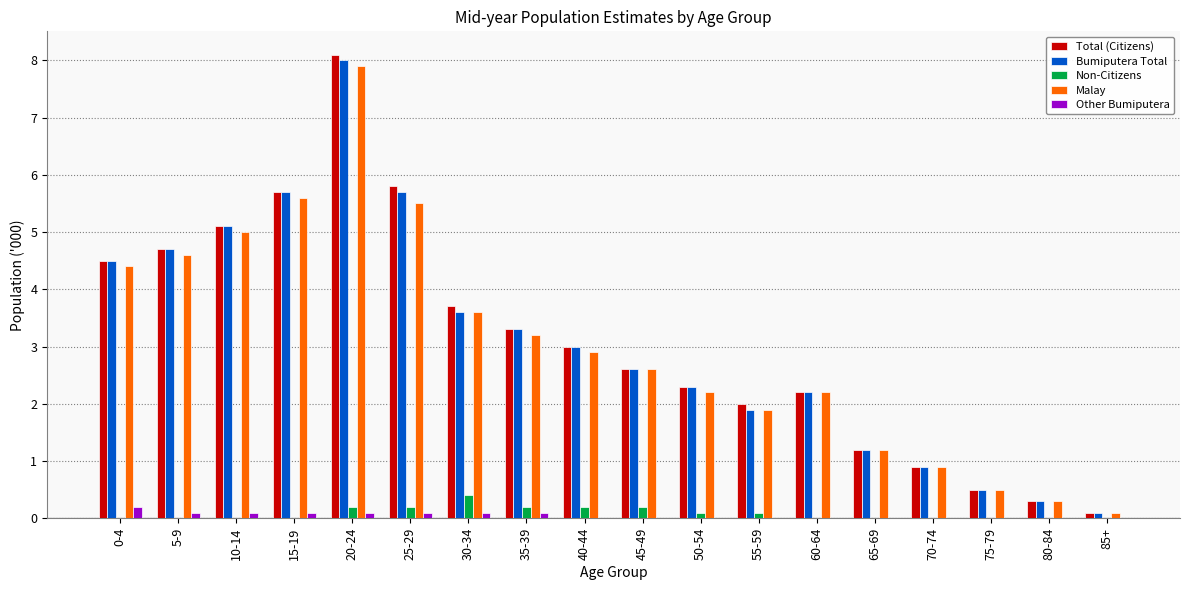

The Other Bumiputera series shows 0.1 at 10-14. True or false?

True